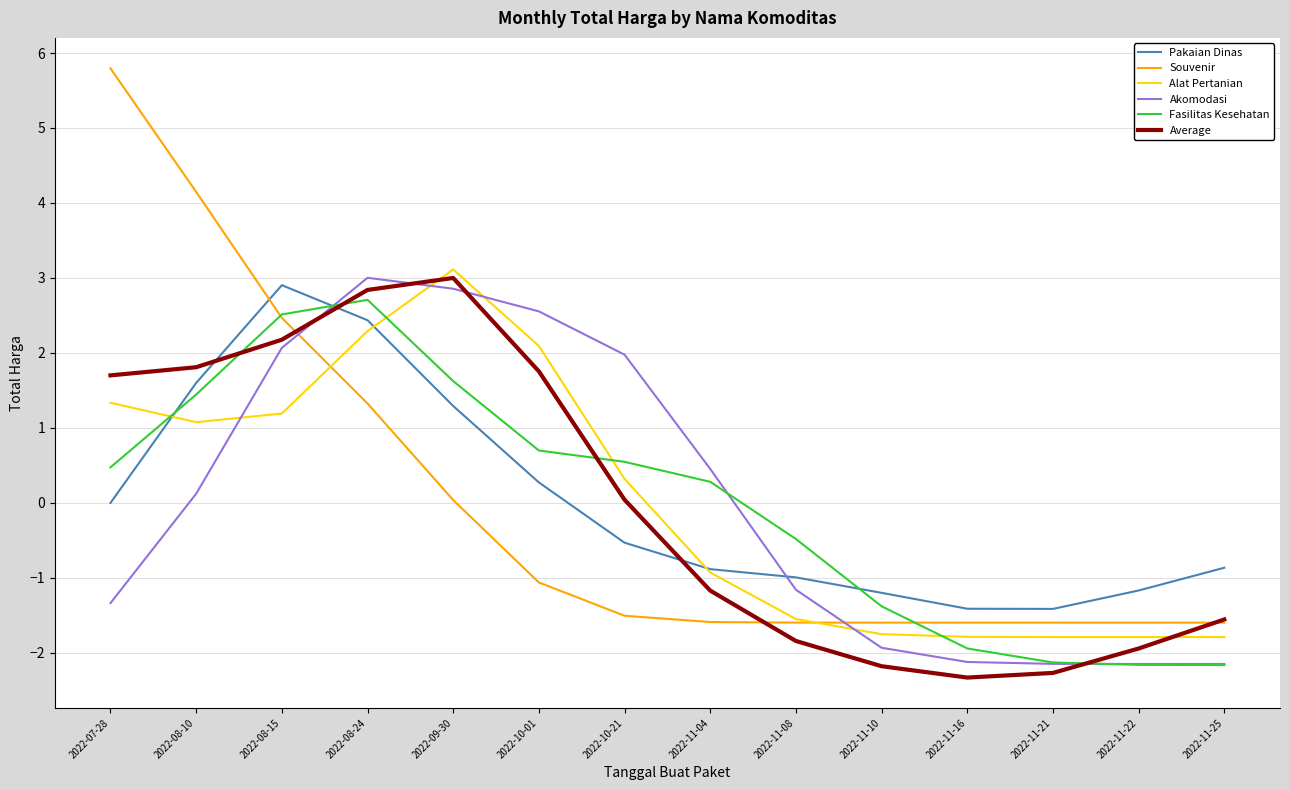

The value of Average at 2022-11-10 is -3.3. True or false?

False